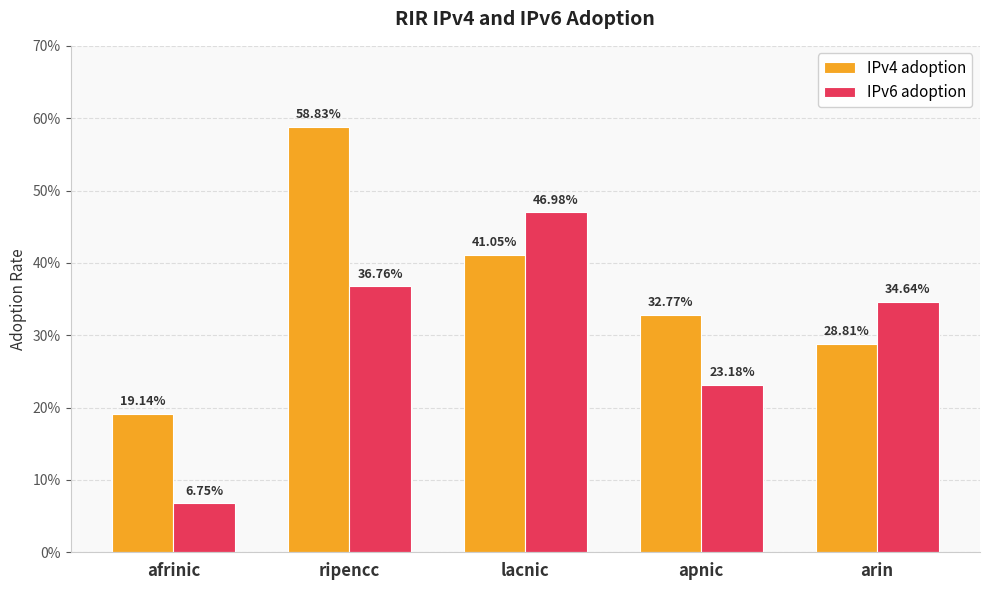

What is the label of the 5th bar from the right?

afrinic